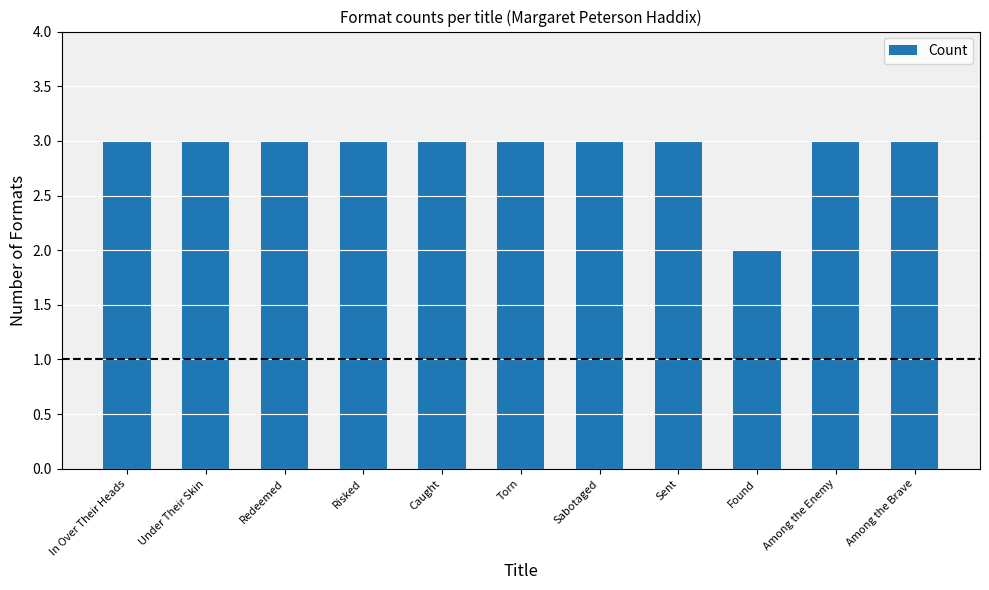

The value at Among the Enemy is 3. True or false?

True